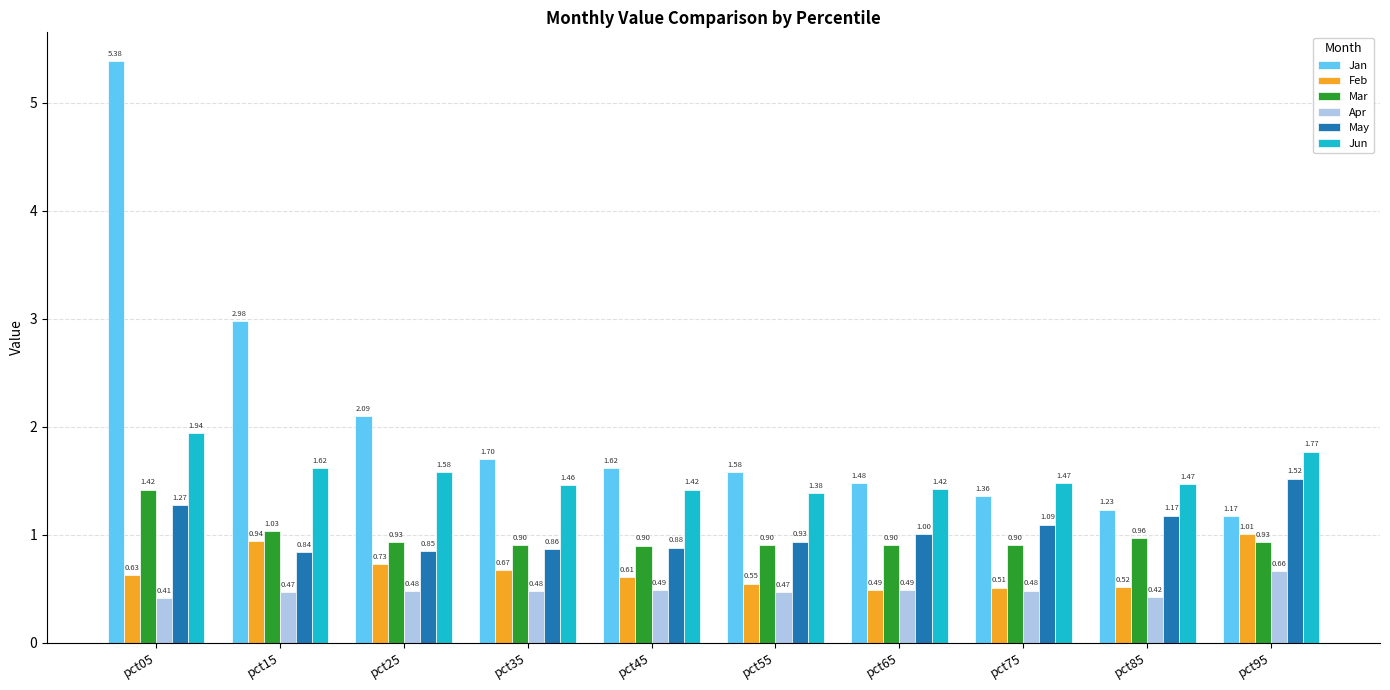

What is the difference between the second highest and minimum values in the Mar series?

0.1